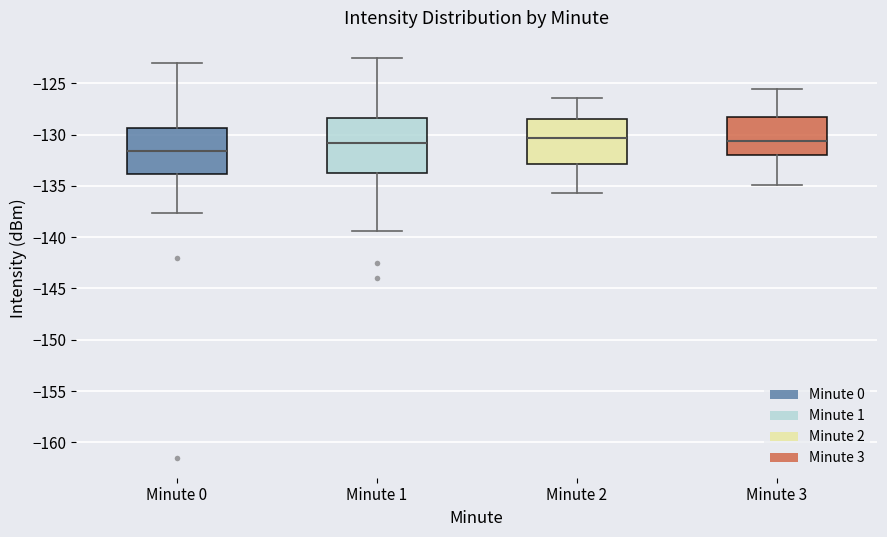

Comparing the boxes themselves (not the whiskers), which one is the tallest?

Minute 1